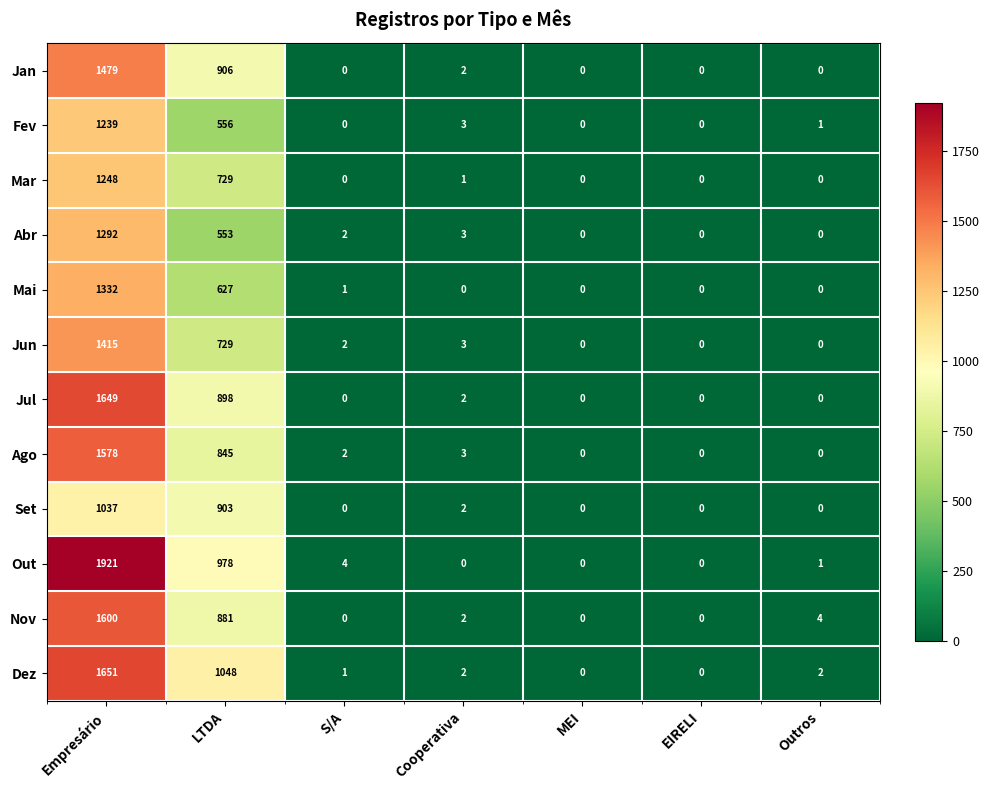

The value of Nov at Empresário is 1002. True or false?

False